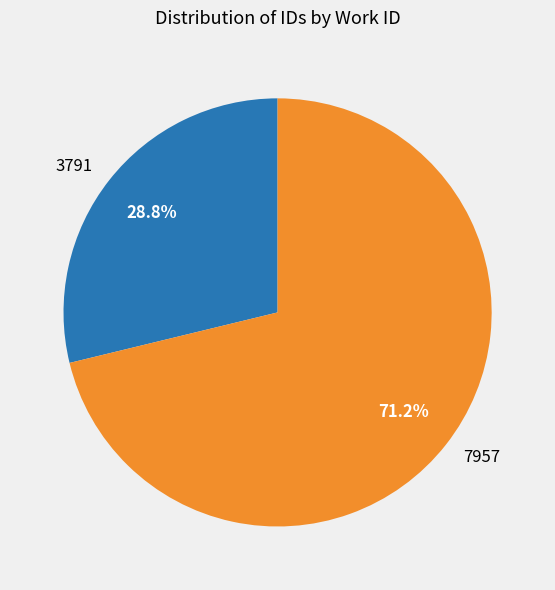

Is there any slice that represents more than half of the pie?

Yes